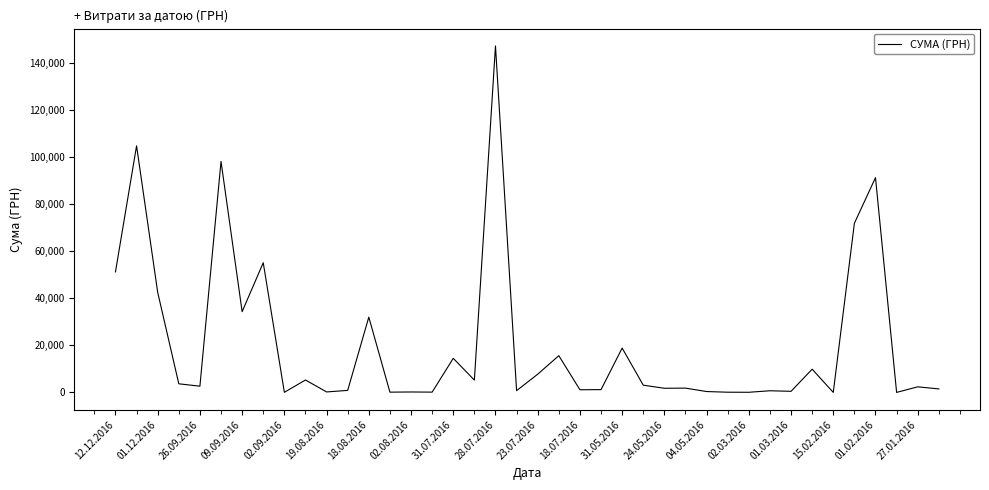

How many lines are shown in the chart?

1